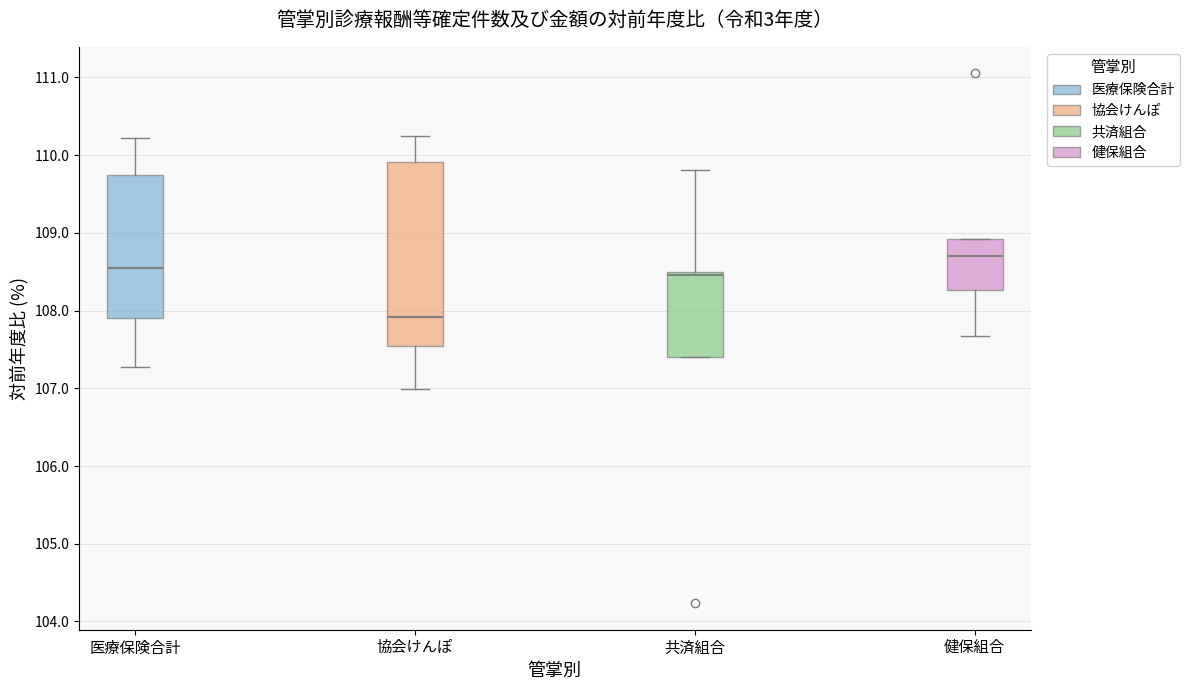

Reading left to right, transcribe this box plot: for each box, give where its median line is, the range the box spans, and where its two whiskers end, as read against the y-axis. The values are not printed on the chart, so give them approximately, as read against the axis.

医療保険合計: median 108.5, box 107.9 to 109.7, whiskers 107.3 to 110.2
協会けんぽ: median 107.9, box 107.5 to 109.9, whiskers 107.0 to 110.3
共済組合: median 108.5 (just below the box's upper edge), box 107.4 to 108.5, whiskers 107.4 to 109.8
健保組合: median 108.7, box 108.3 to 108.9, whiskers 107.7 to 108.9